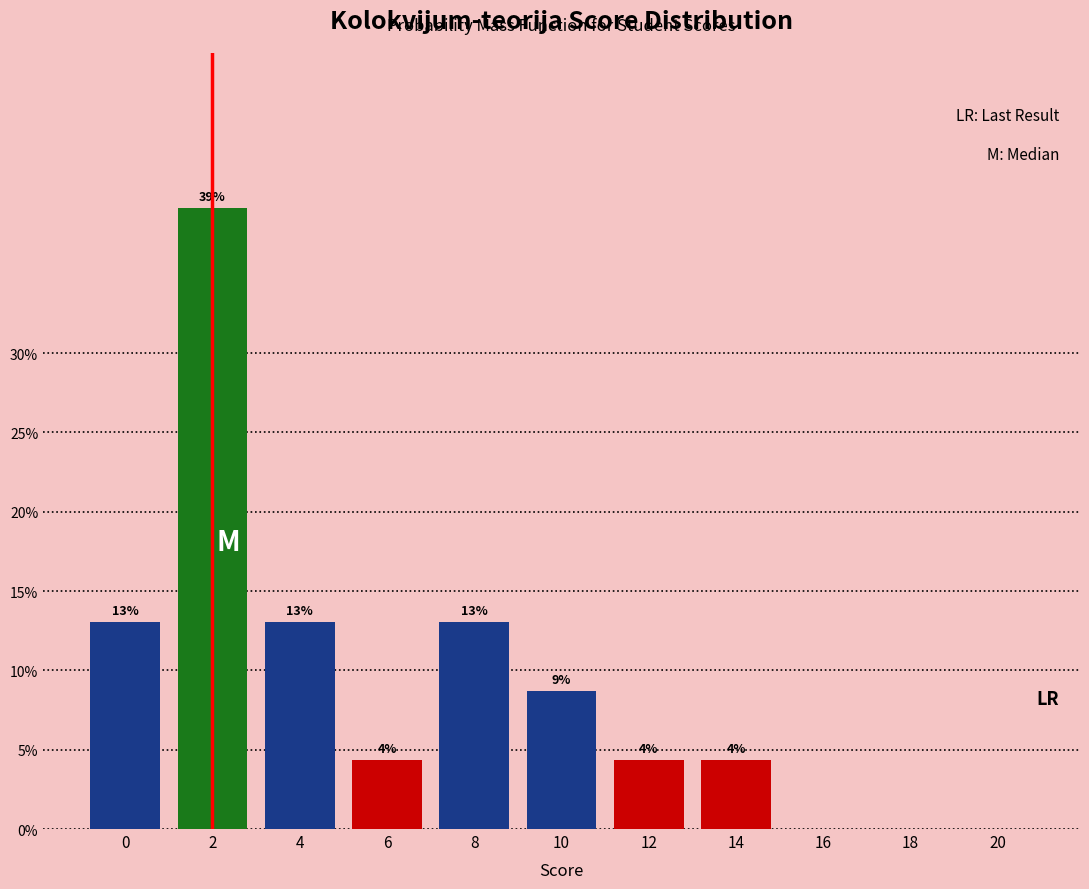

The value at 6 is 2.2. True or false?

False